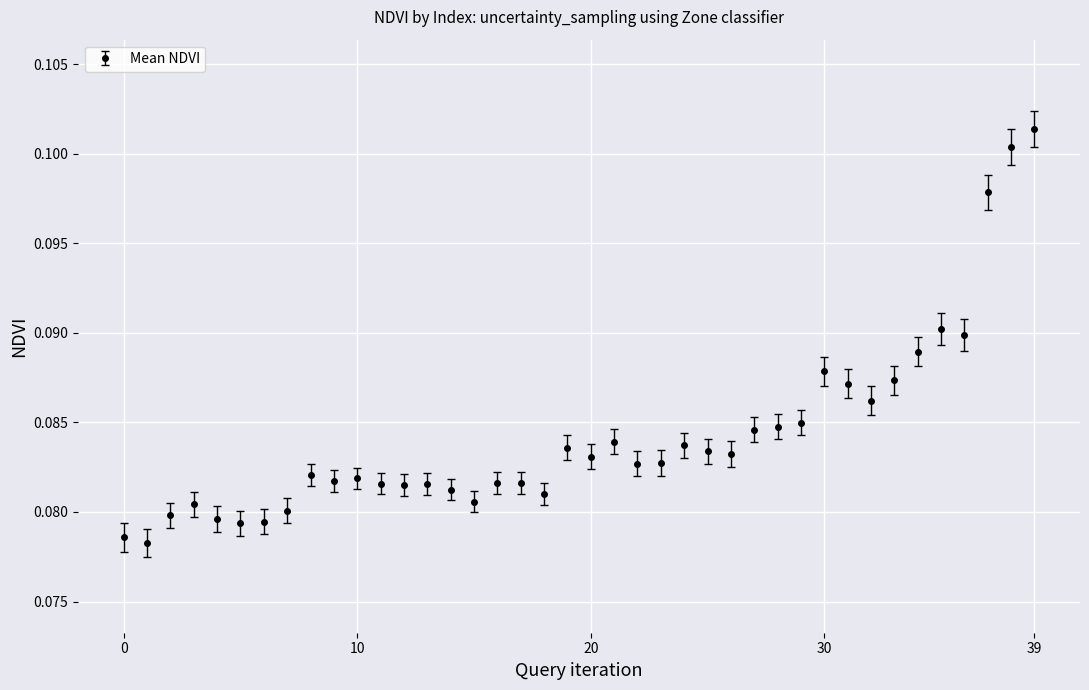

How many lines are shown in the chart?

1